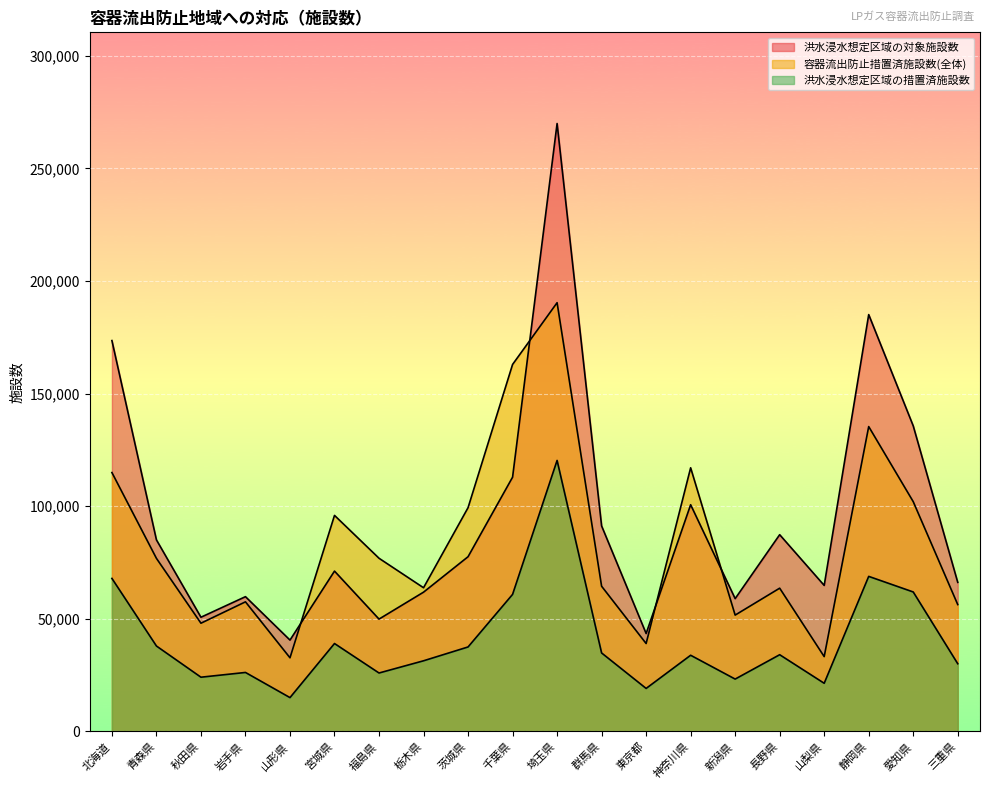

At which label is 容器流出防止措置済施設数(全体) closest to 111517?

北海道